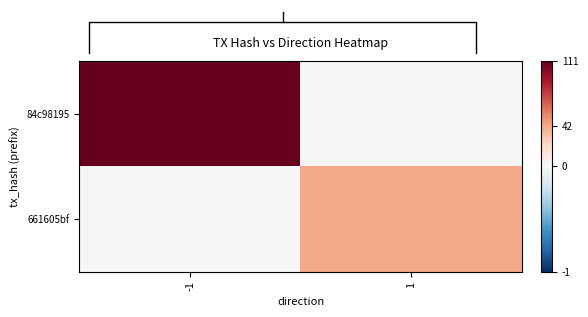

The value of 661605bf at 1 is 42. True or false?

True